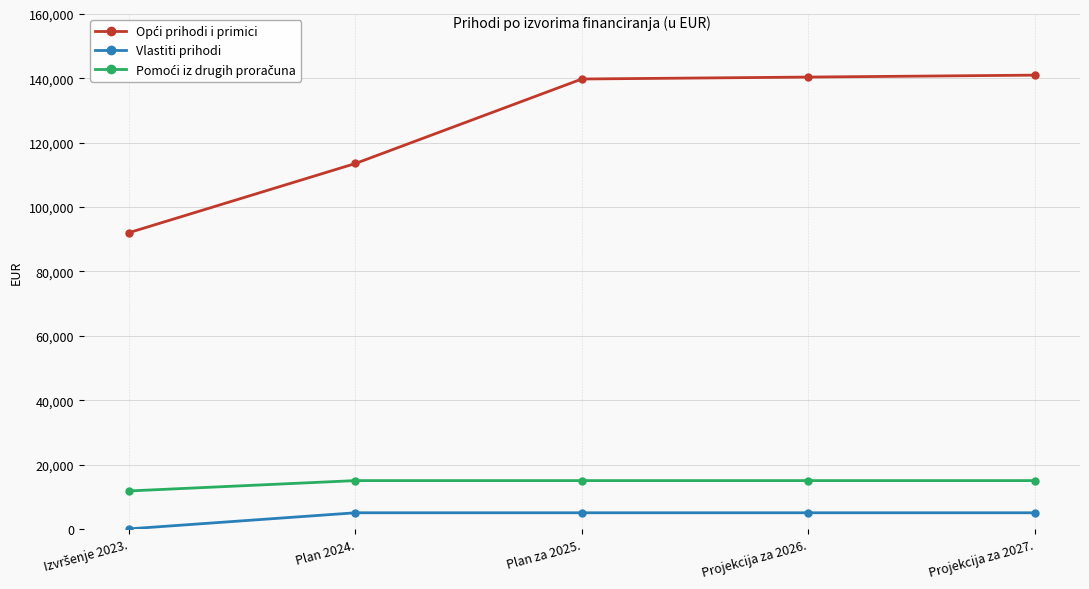

At how many categories does at least one series exceed 62597?

5